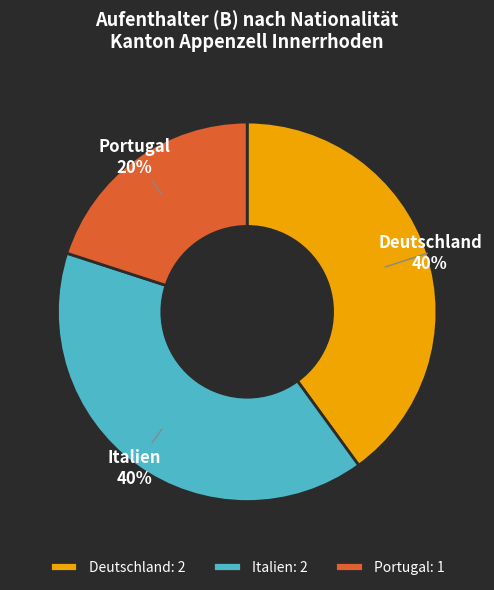

Is the sum of Deutschland and Italien greater than half?

Yes